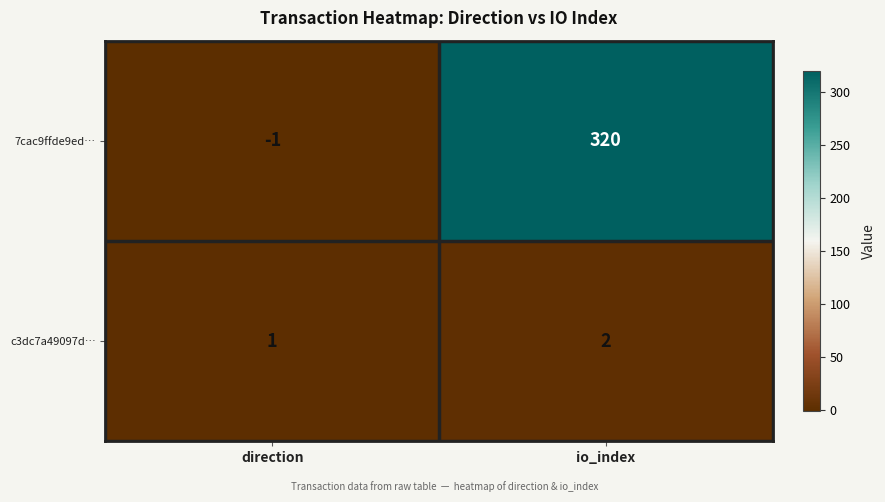

True or false: 7cac9ffde9ed… has a value of -1 at direction.

True